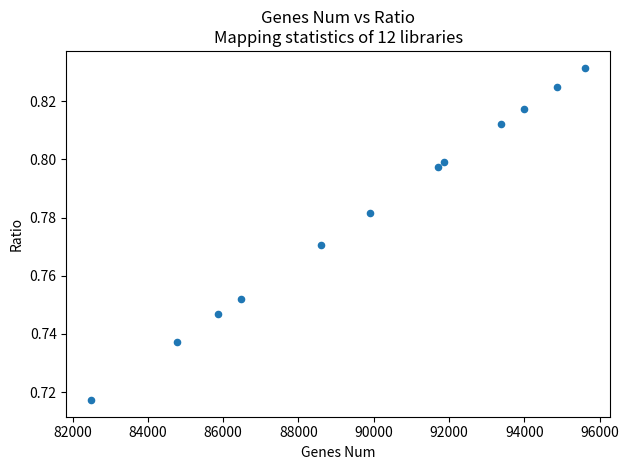

What is the range of X values (max minus min)?

13126.0